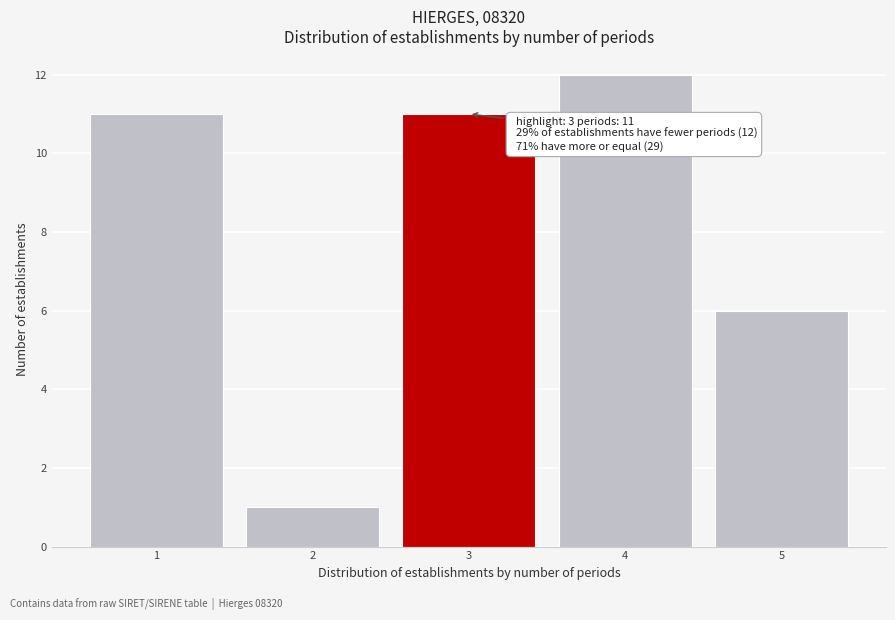

Reading left to right, what are all the values shown in this chart?

11	1	11	12	6